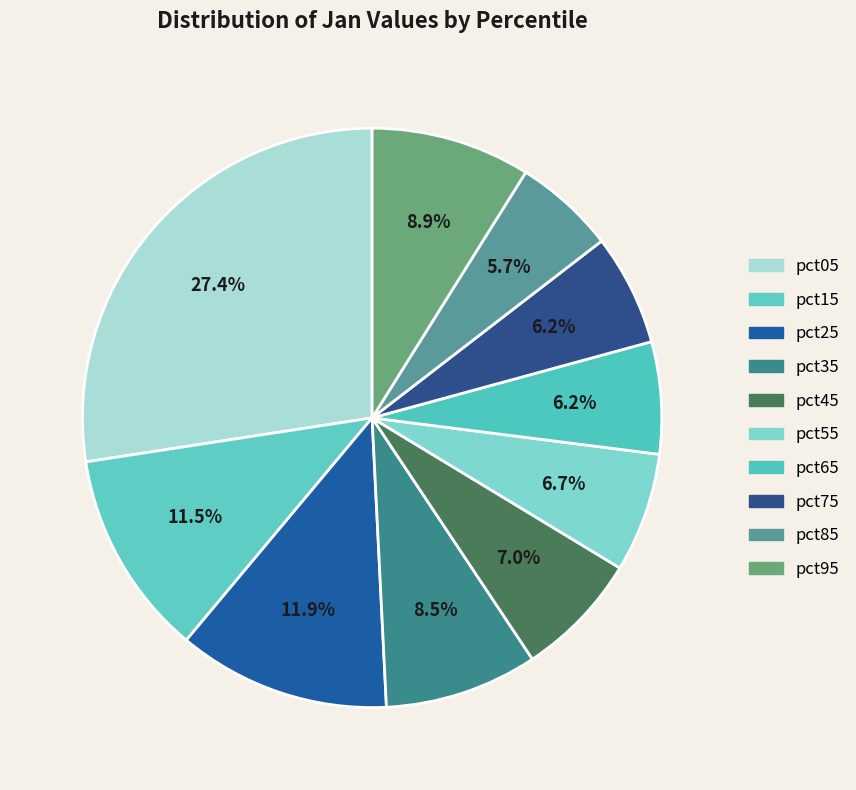

Does any single category account for the majority?

No